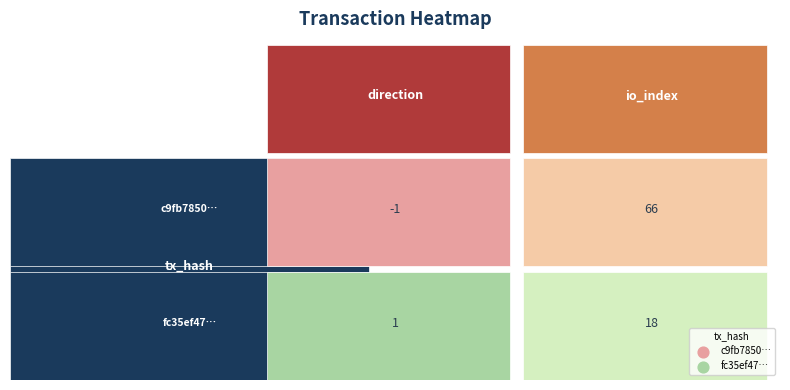

What is the sum of the c9fb7850725b89ac8bdafe8bfbc508996c63e19 values at direction and io_index?

65